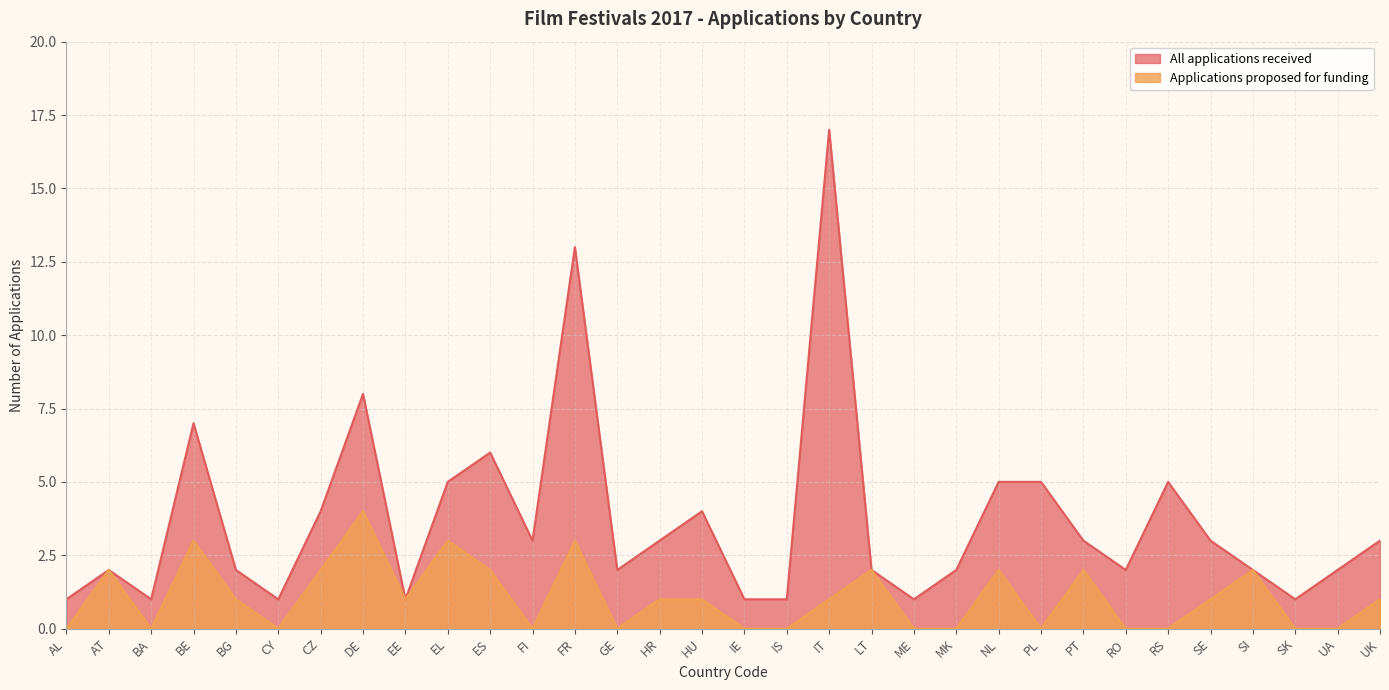

True or false: Applications proposed for funding has a value of 2 at HU.

False